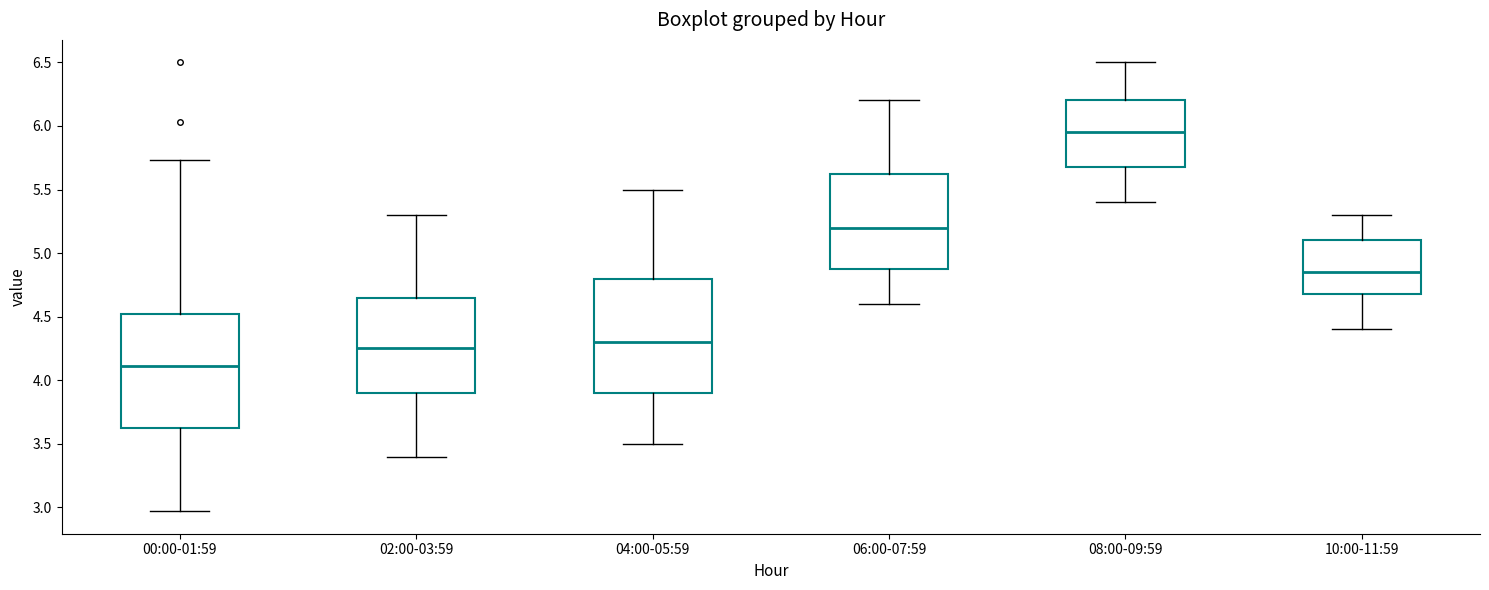

Where is the upper edge of the box for 06:00-07:59 on the y-axis? The values are not printed on the chart, so give them approximately, as read against the axis.

5.65